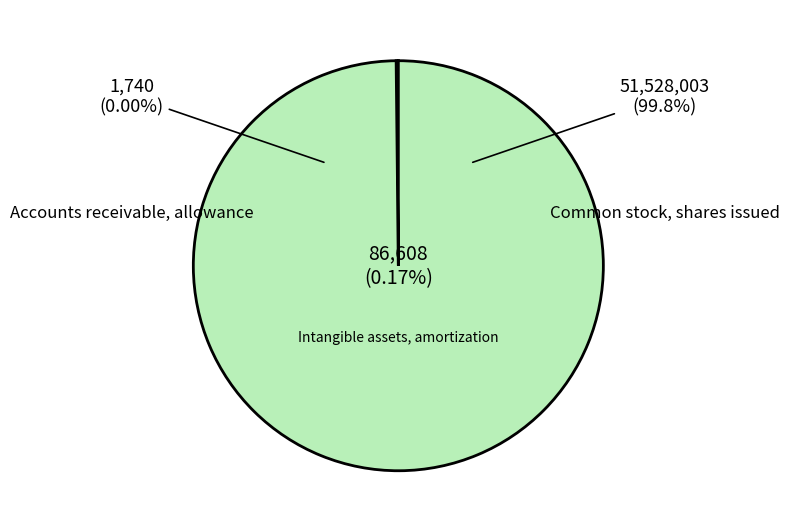

What is the change in value from Accounts receivable, allowance to Common stock, shares issued?

+51526263